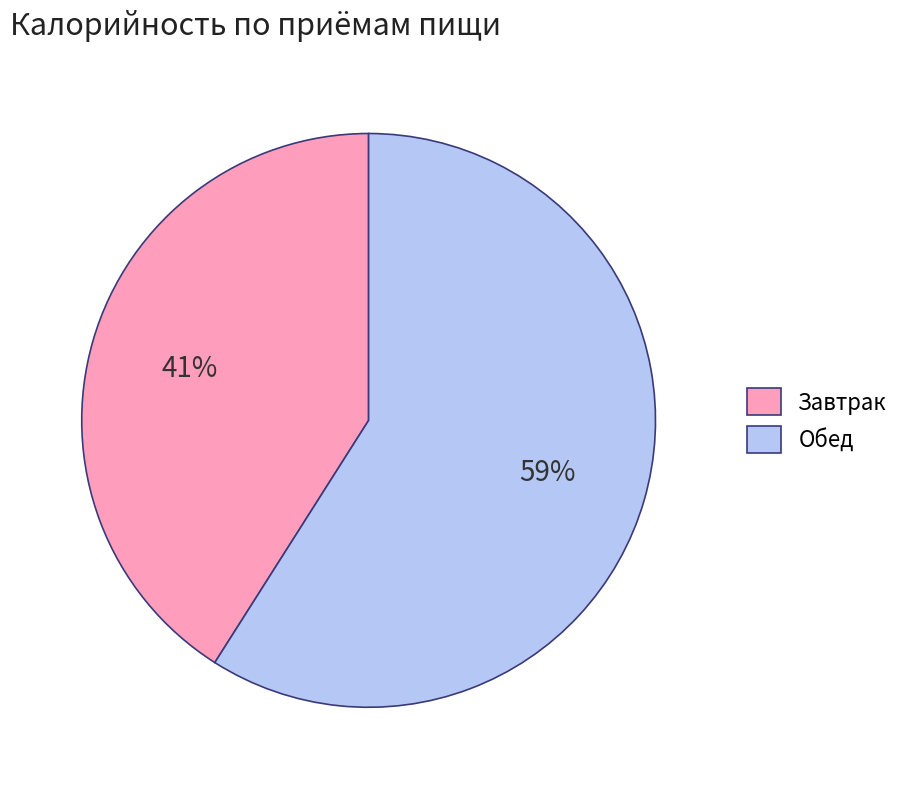

To the nearest percent, what is the difference between the largest and smallest slice percentages?

18%